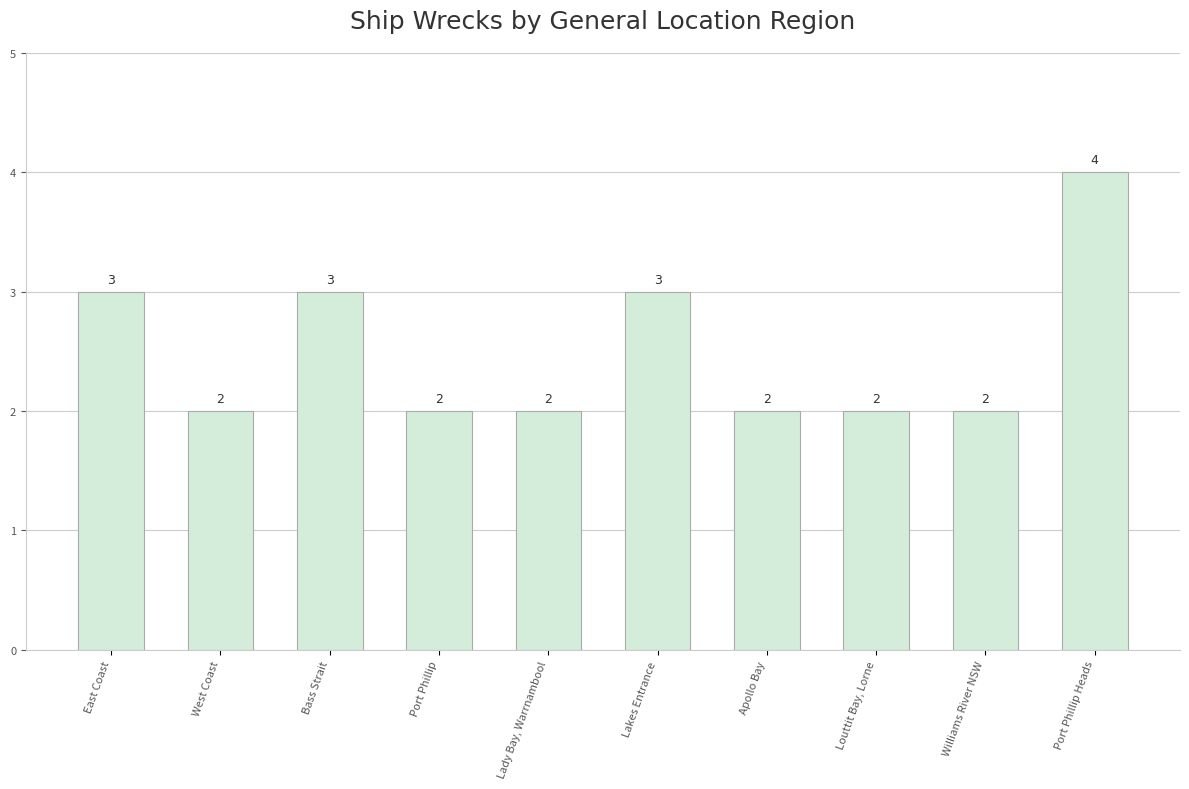

Read the value at Port Phillip Heads.

4